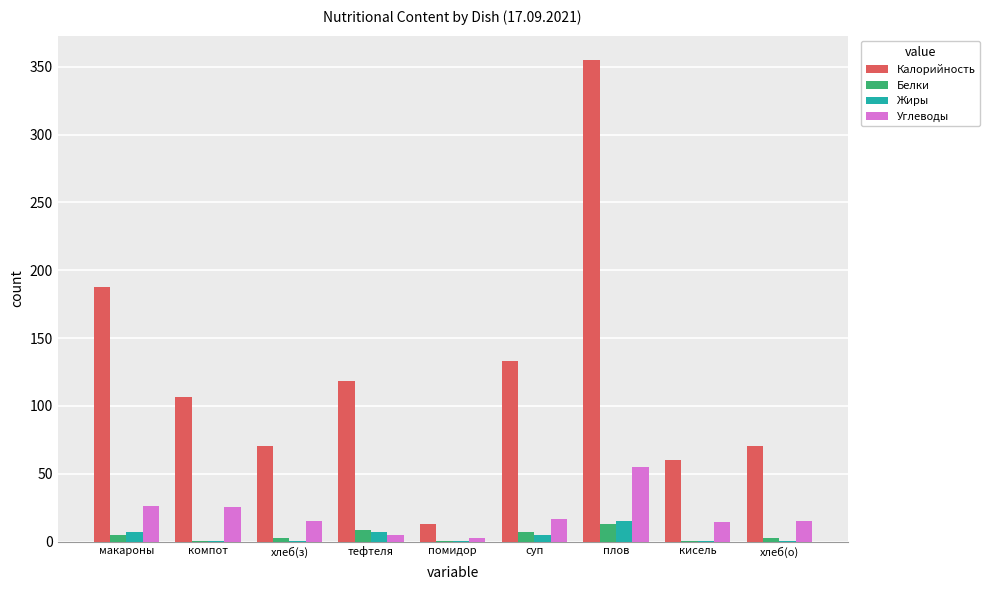

What is the approximate value of Калорийность at плов?

355.3